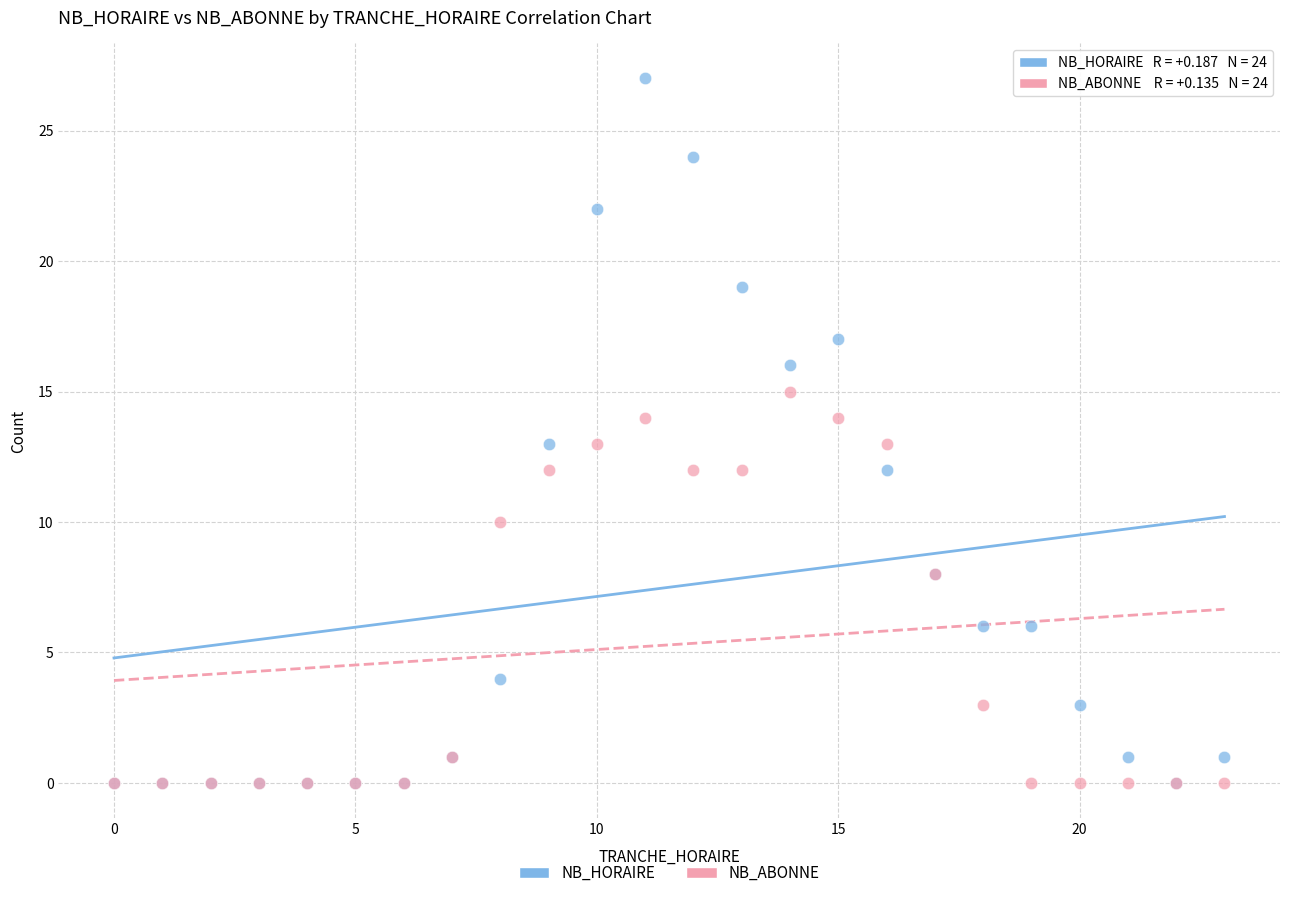

Which series reaches the maximum Y coordinate?

NB_HORAIRE